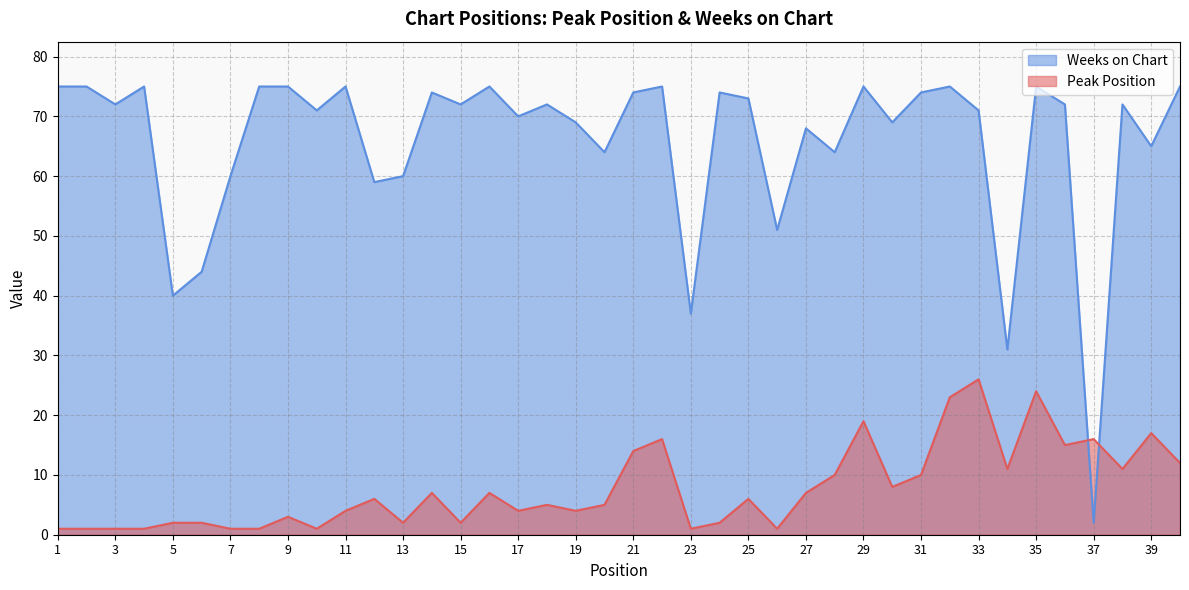

How many lines are shown in the chart?

2